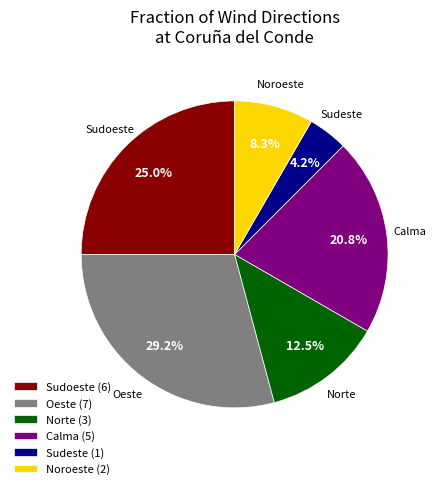

Rank the categories by value from lowest to highest.

Sudeste (1), Noroeste (2), Norte (3), Calma (5), Sudoeste (6), Oeste (7)